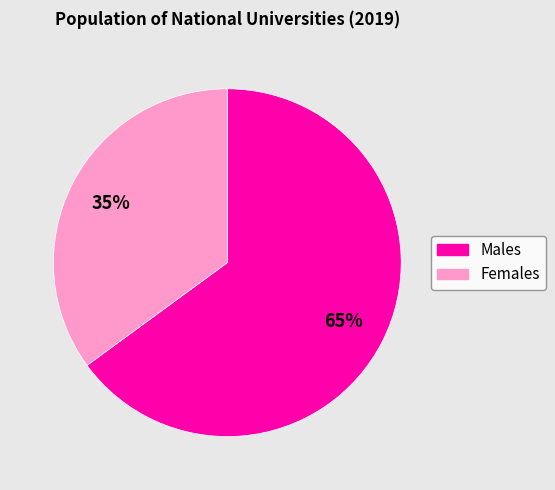

To the nearest percent, what is the difference between the largest and smallest slice percentages?

30%